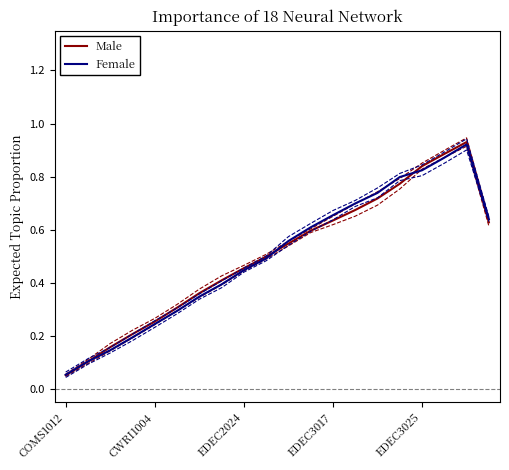

True or false: Option Subjects and Core Subjects cross at least once.

True